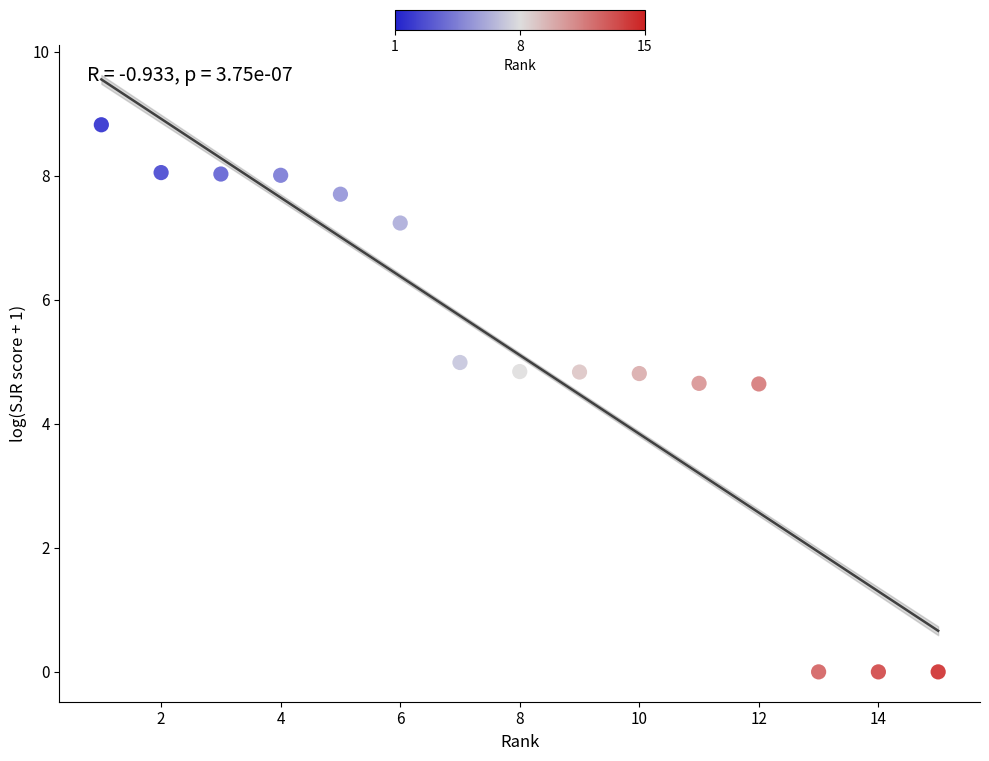

What is the range of X values (max minus min)?

14.0